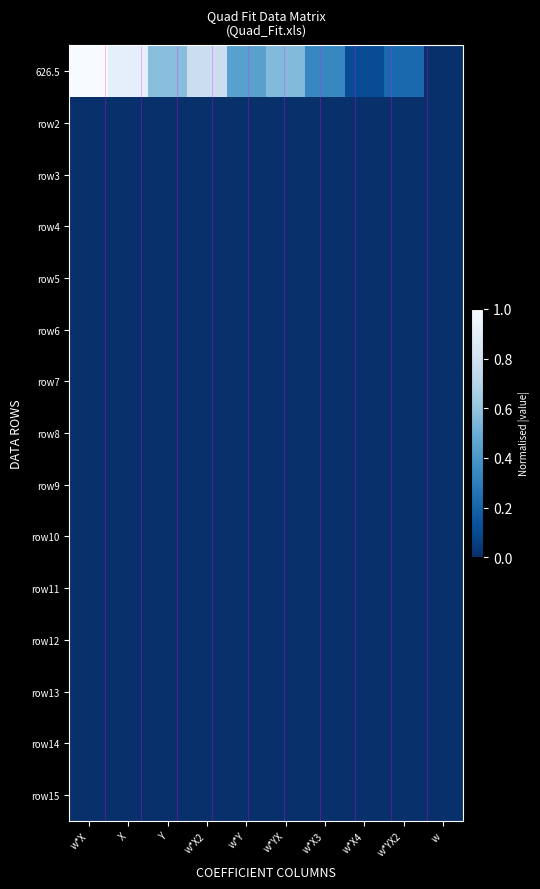

Reading right to left, extract all data points from this chart.

626.5: w=0.0	w*YX2=0.2	w*X4=0.1	w*X3=0.3	w*YX=0.6	w*Y=0.4	w*X2=0.8	Y=0.6	X=0.9	w*X=1.0
row2: w=0.0	w*YX2=0.0	w*X4=0.0	w*X3=0.0	w*YX=0.0	w*Y=0.0	w*X2=0.0	Y=0.0	X=0.0	w*X=0.0
row3: w=0.0	w*YX2=0.0	w*X4=0.0	w*X3=0.0	w*YX=0.0	w*Y=0.0	w*X2=0.0	Y=0.0	X=0.0	w*X=0.0
row4: w=0.0	w*YX2=0.0	w*X4=0.0	w*X3=0.0	w*YX=0.0	w*Y=0.0	w*X2=0.0	Y=0.0	X=0.0	w*X=0.0
row5: w=0.0	w*YX2=0.0	w*X4=0.0	w*X3=0.0	w*YX=0.0	w*Y=0.0	w*X2=0.0	Y=0.0	X=0.0	w*X=0.0
row6: w=0.0	w*YX2=0.0	w*X4=0.0	w*X3=0.0	w*YX=0.0	w*Y=0.0	w*X2=0.0	Y=0.0	X=0.0	w*X=0.0
row7: w=0.0	w*YX2=0.0	w*X4=0.0	w*X3=0.0	w*YX=0.0	w*Y=0.0	w*X2=0.0	Y=0.0	X=0.0	w*X=0.0
row8: w=0.0	w*YX2=0.0	w*X4=0.0	w*X3=0.0	w*YX=0.0	w*Y=0.0	w*X2=0.0	Y=0.0	X=0.0	w*X=0.0
row9: w=0.0	w*YX2=0.0	w*X4=0.0	w*X3=0.0	w*YX=0.0	w*Y=0.0	w*X2=0.0	Y=0.0	X=0.0	w*X=0.0
row10: w=0.0	w*YX2=0.0	w*X4=0.0	w*X3=0.0	w*YX=0.0	w*Y=0.0	w*X2=0.0	Y=0.0	X=0.0	w*X=0.0
row11: w=0.0	w*YX2=0.0	w*X4=0.0	w*X3=0.0	w*YX=0.0	w*Y=0.0	w*X2=0.0	Y=0.0	X=0.0	w*X=0.0
row12: w=0.0	w*YX2=0.0	w*X4=0.0	w*X3=0.0	w*YX=0.0	w*Y=0.0	w*X2=0.0	Y=0.0	X=0.0	w*X=0.0
row13: w=0.0	w*YX2=0.0	w*X4=0.0	w*X3=0.0	w*YX=0.0	w*Y=0.0	w*X2=0.0	Y=0.0	X=0.0	w*X=0.0
row14: w=0.0	w*YX2=0.0	w*X4=0.0	w*X3=0.0	w*YX=0.0	w*Y=0.0	w*X2=0.0	Y=0.0	X=0.0	w*X=0.0
row15: w=0.0	w*YX2=0.0	w*X4=0.0	w*X3=0.0	w*YX=0.0	w*Y=0.0	w*X2=0.0	Y=0.0	X=0.0	w*X=0.0